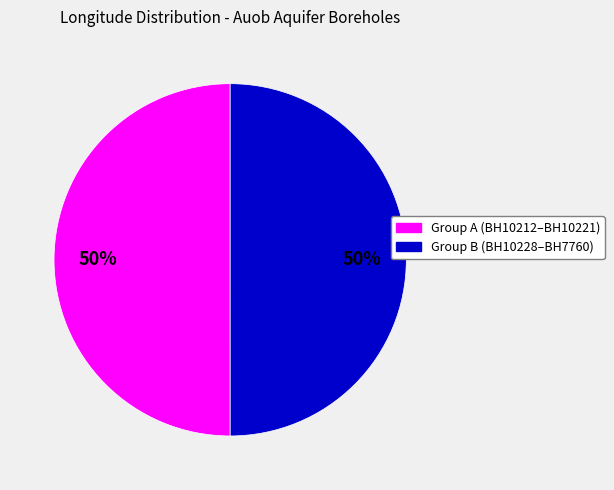

To the nearest percent, what percentage of the pie is Group A (BH10212–BH10221)?

50%